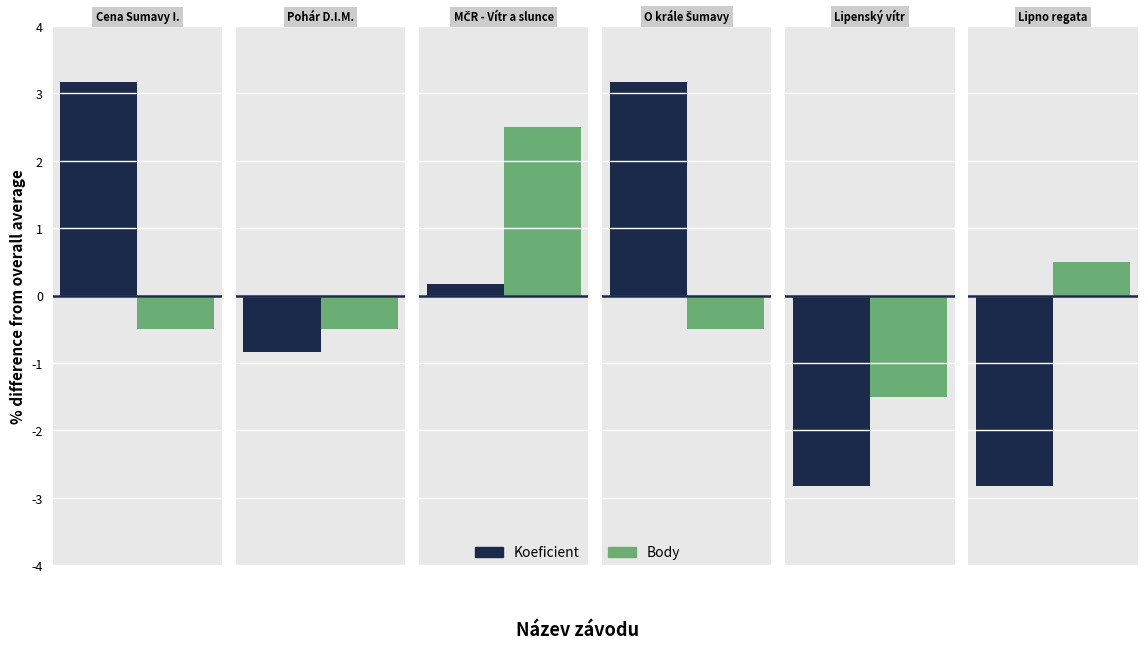

How many groups of bars are there?

6